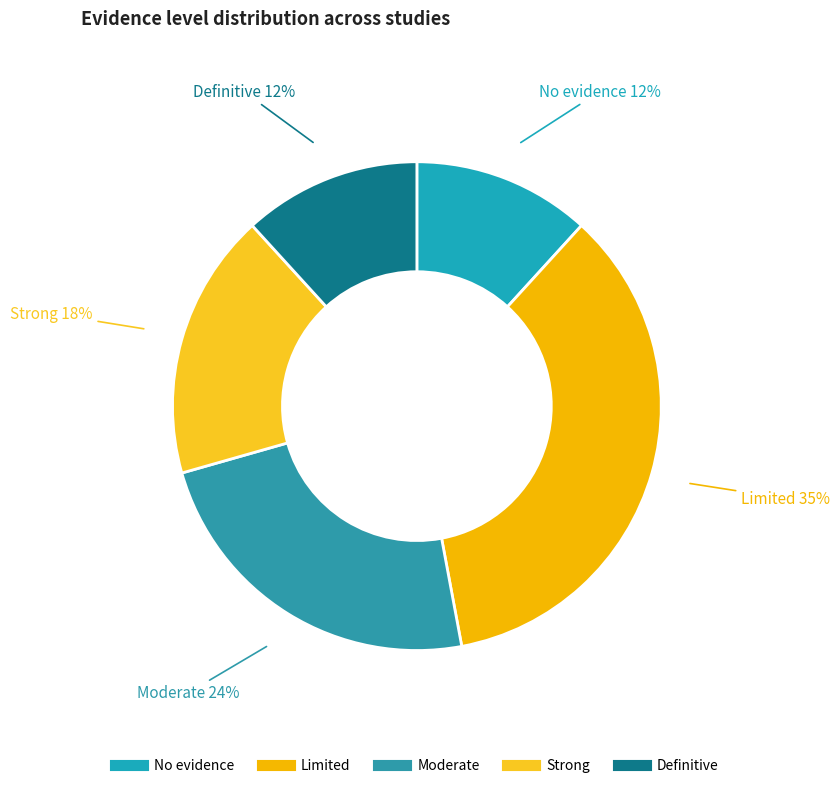

To the nearest percent, what portion does Definitive represent?

12%